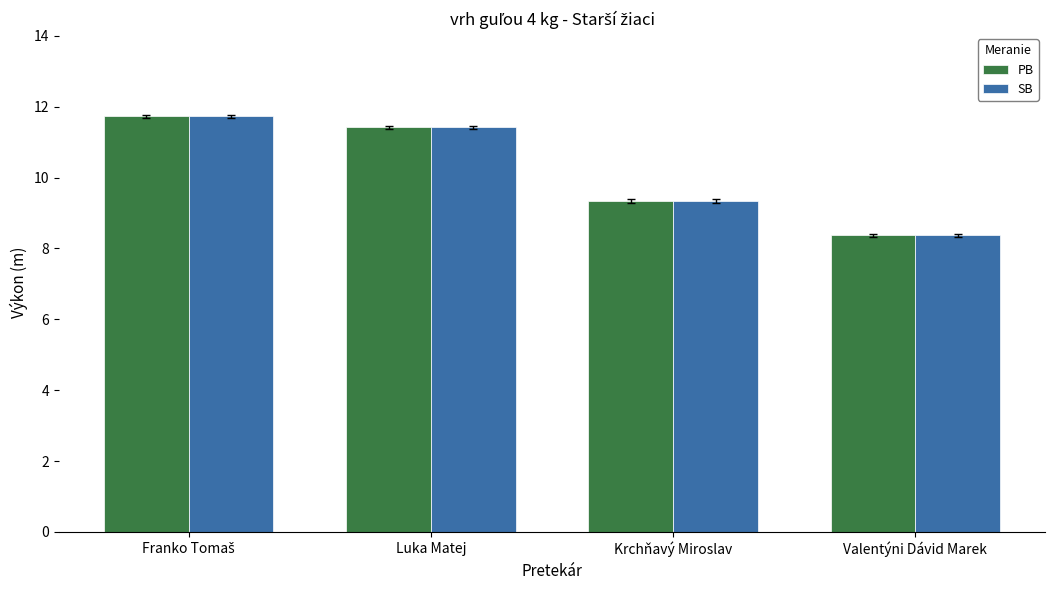

How many data points in SB are less than 11?

2